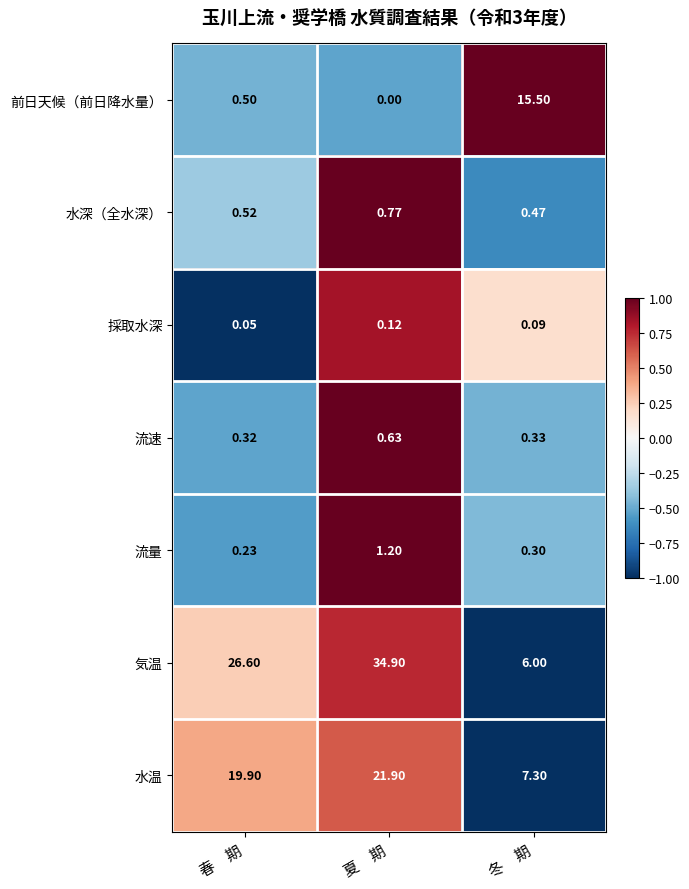

At how many categories does at least one series exceed 0?

3